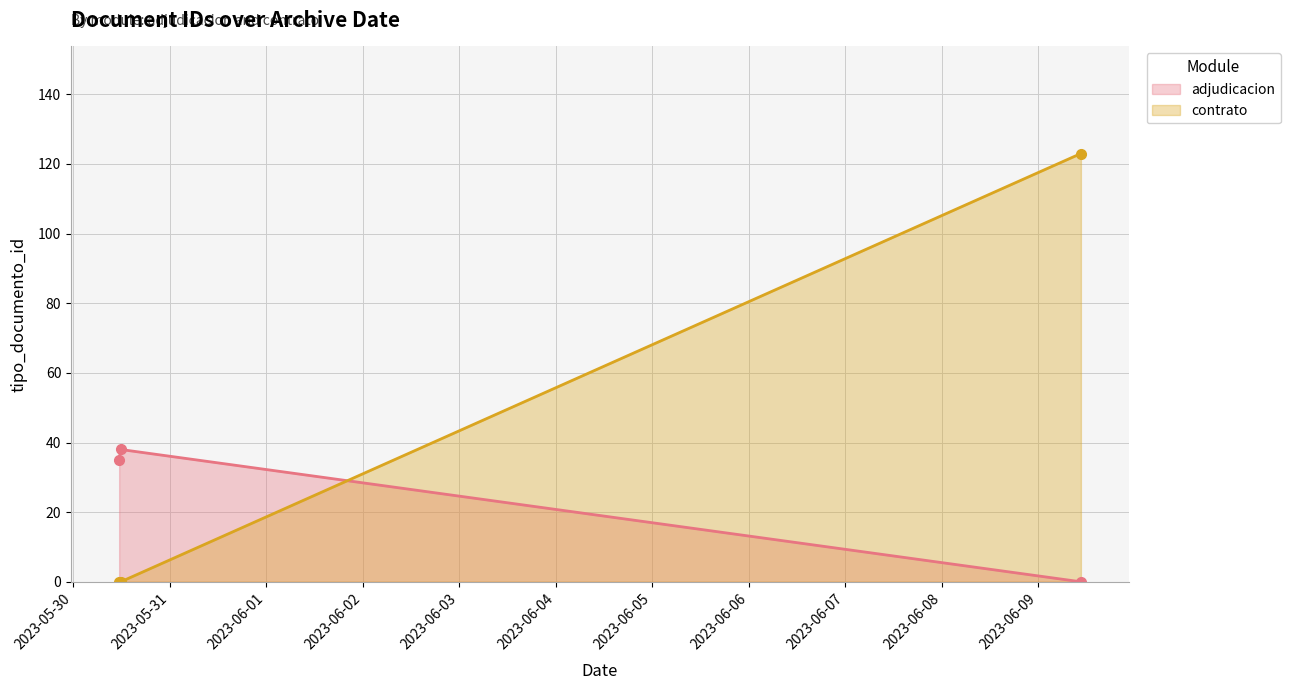

What is the maximum value for contrato?

123